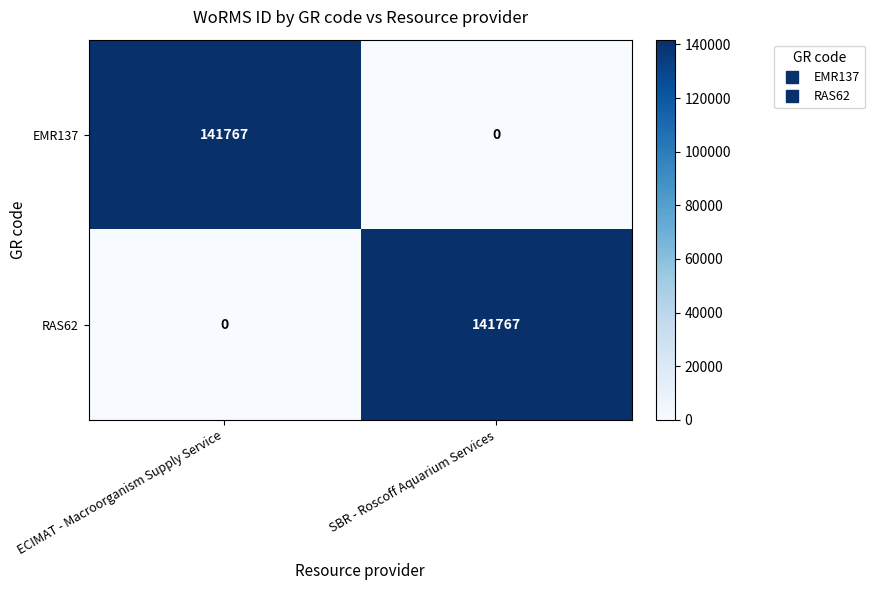

Reading left to right, what are all the values shown in this chart?

EMR137: ECIMAT - Macroorganism Supply Service=141767	SBR - Roscoff Aquarium Services=0
RAS62: ECIMAT - Macroorganism Supply Service=0	SBR - Roscoff Aquarium Services=141767